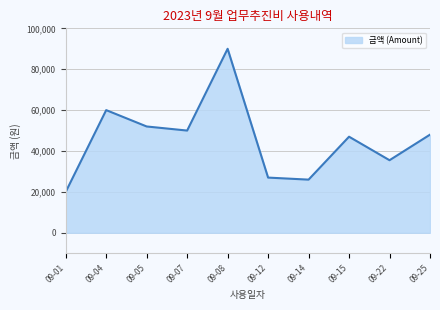

At which category does the data reach its first local peak?

09-04